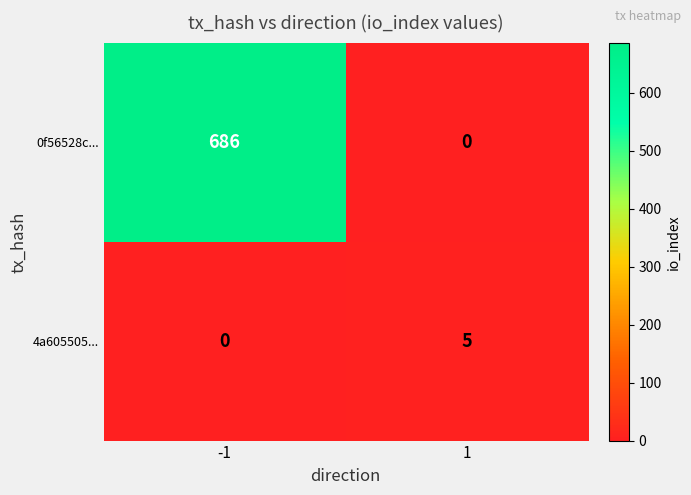

Which series has the largest total across all categories?

0f56528c...